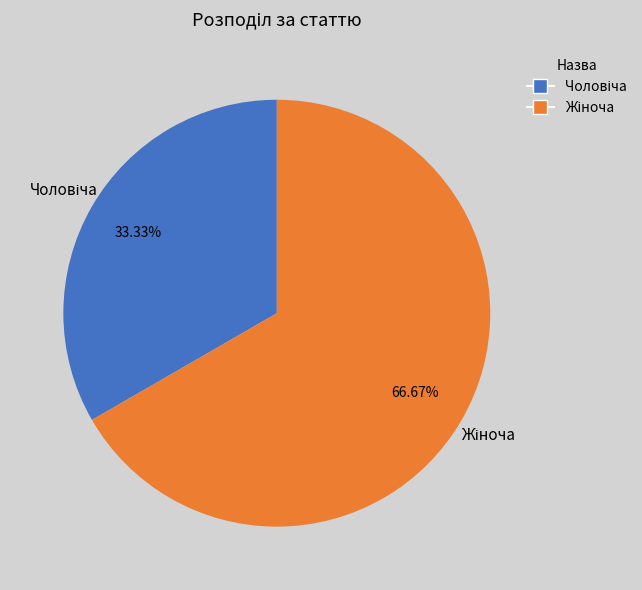

Which slice is the smallest?

Чоловіча